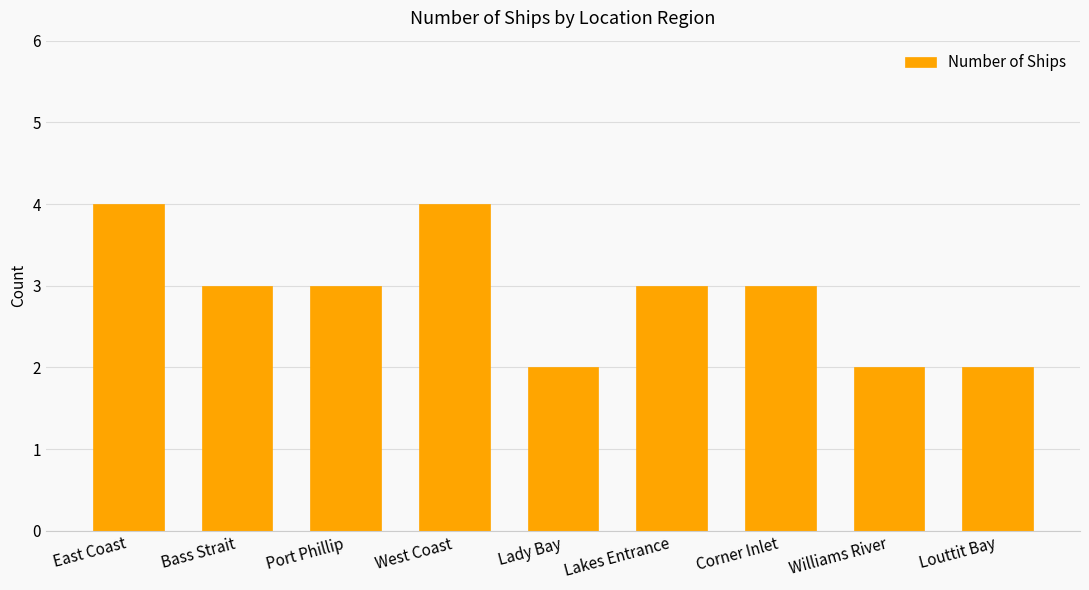

What is the label of the 8th bar from the left?

Williams River